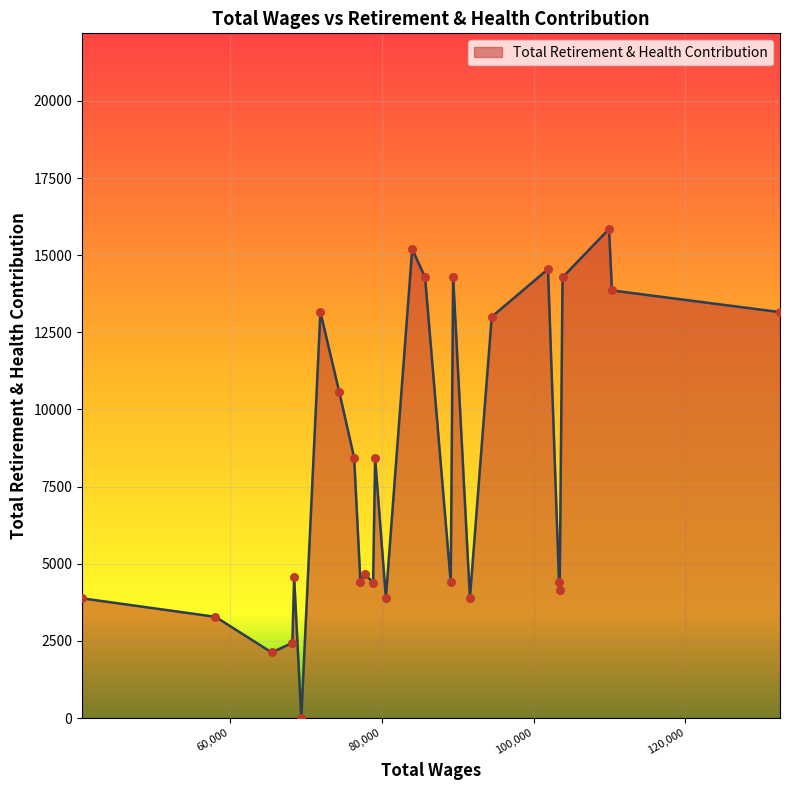

What is the difference between the maximum and minimum values?

15850